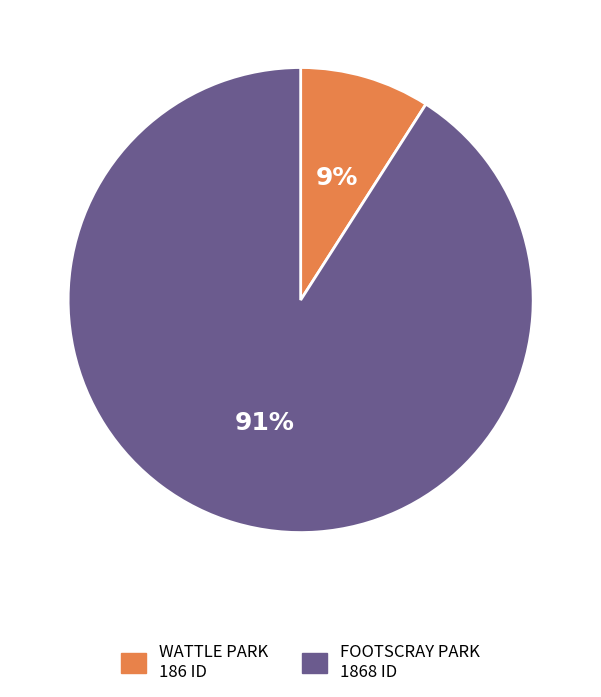

Is the sum of FOOTSCRAY PARK and WATTLE PARK greater than half?

Yes